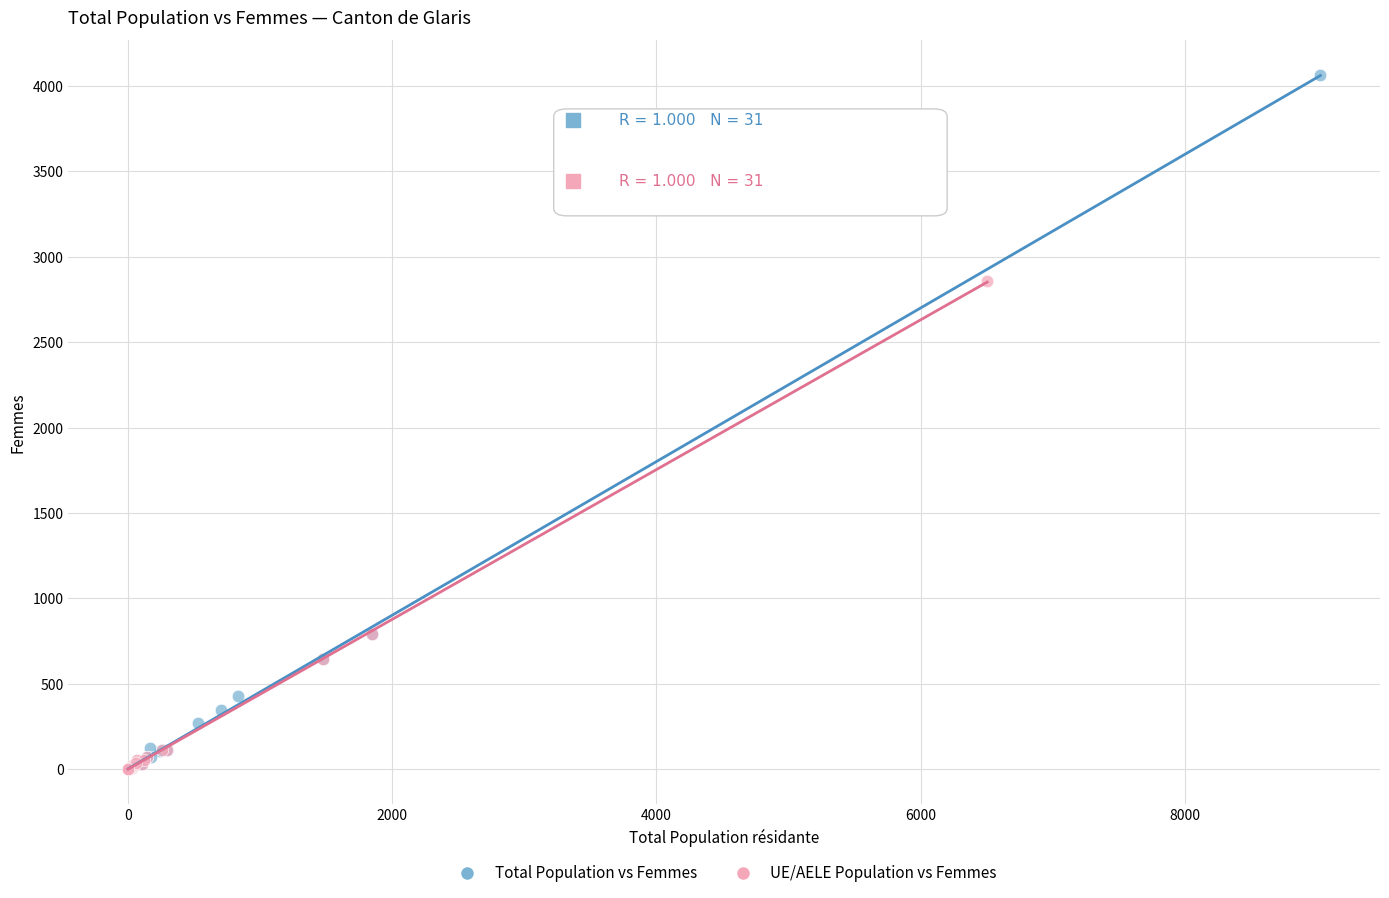

Which series has the largest Y range (max minus min)?

Total Population vs Femmes